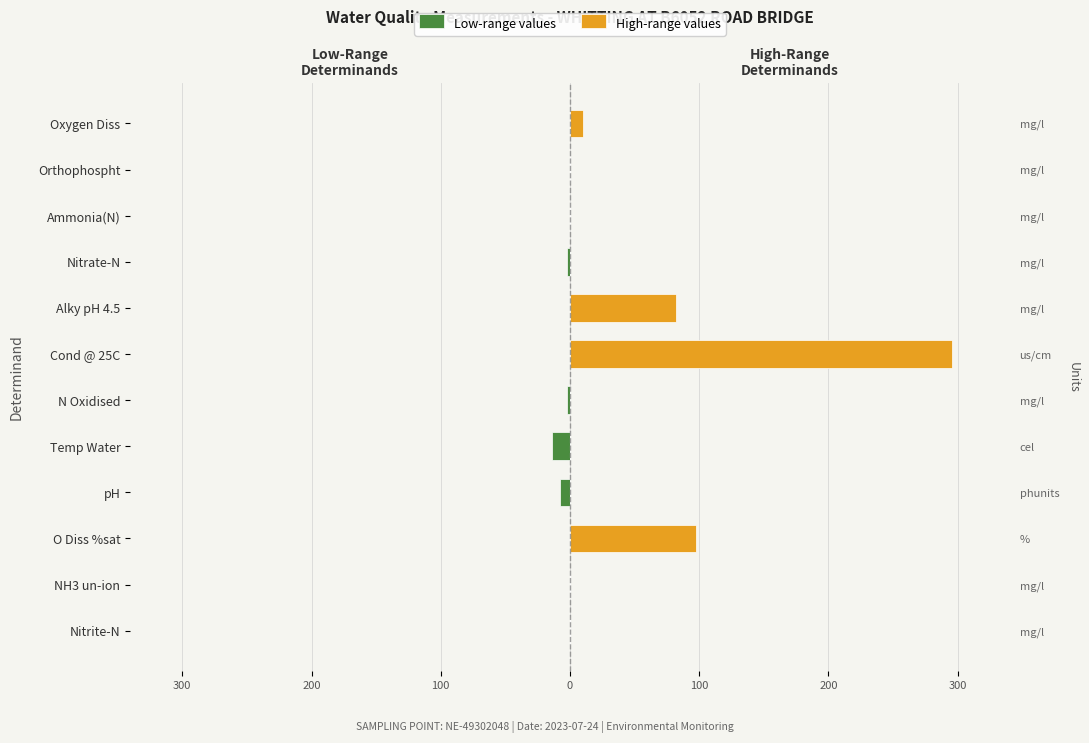

What are all the series names shown in the legend?

Low-range values, High-range values